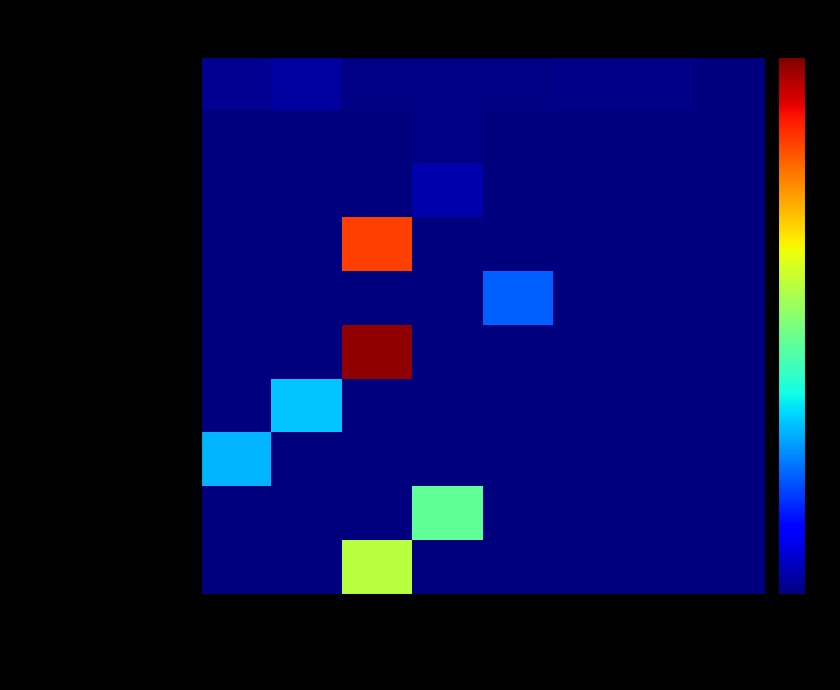

At how many categories does at least one series exceed 11?

1